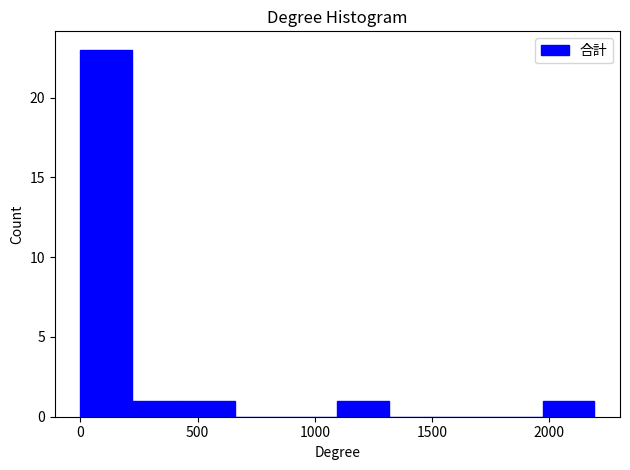

Reading left to right, transcribe this chart: for each bar, give the range it covers on the x-axis and its height. Neither the bar edges nor the heights are printed on the chart, so give them approximately, as read against the axes.

0 to 200: 23
200 to 450: 1
450 to 650: 1
650 to 900: 0
900 to 1100: 0
1100 to 1300: 1
1300 to 1550: 0
1550 to 1750: 0
1750 to 1950: 0
1950 to 2200: 1